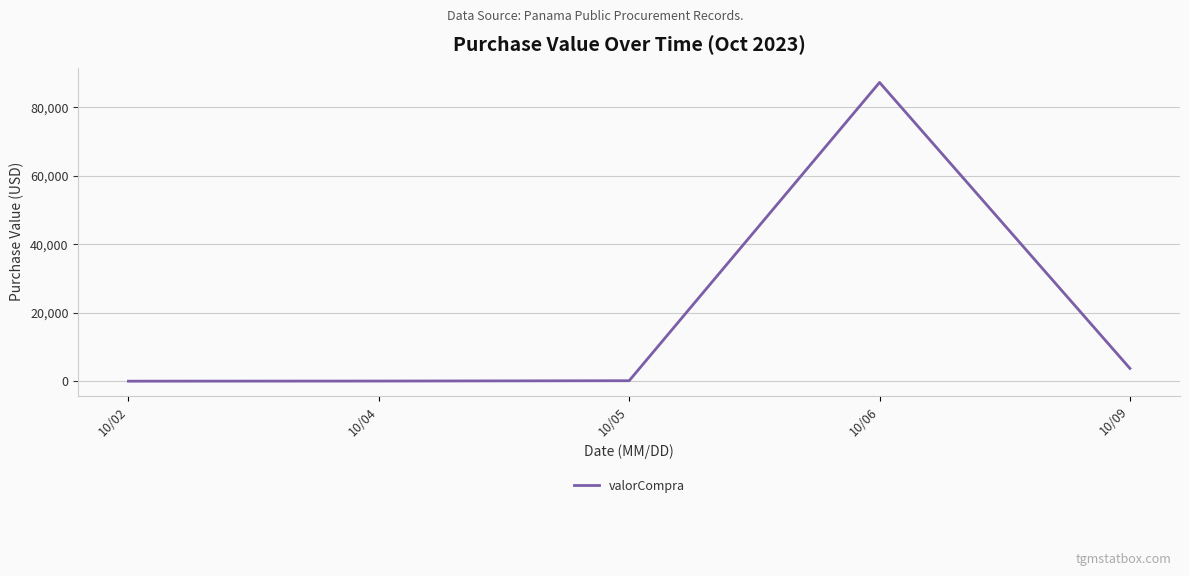

The value at 10/09 is 3817.0. True or false?

True